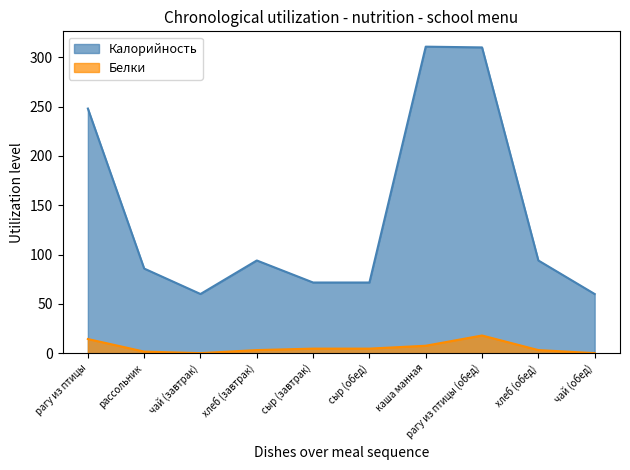

The value of Белки at рассольник is 0.6. True or false?

False